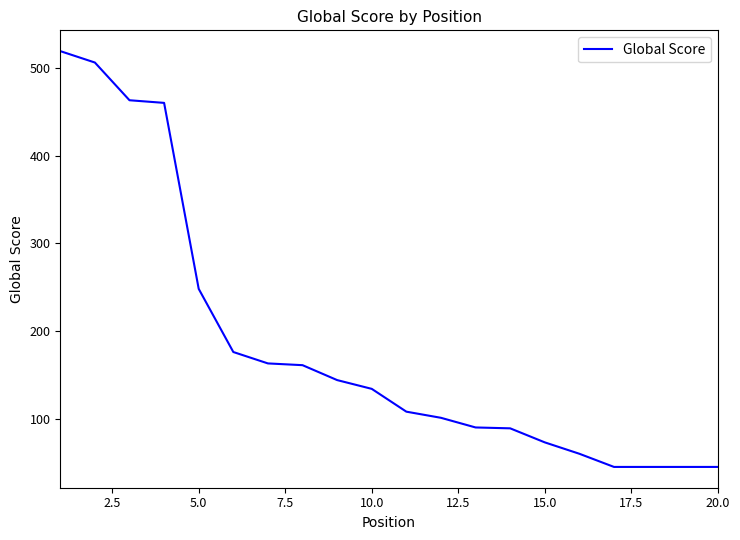

What is the smallest value displayed?

45